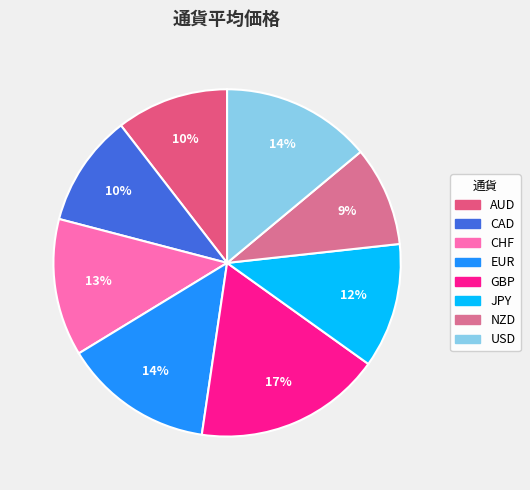

Count the number of slices in the pie.

8